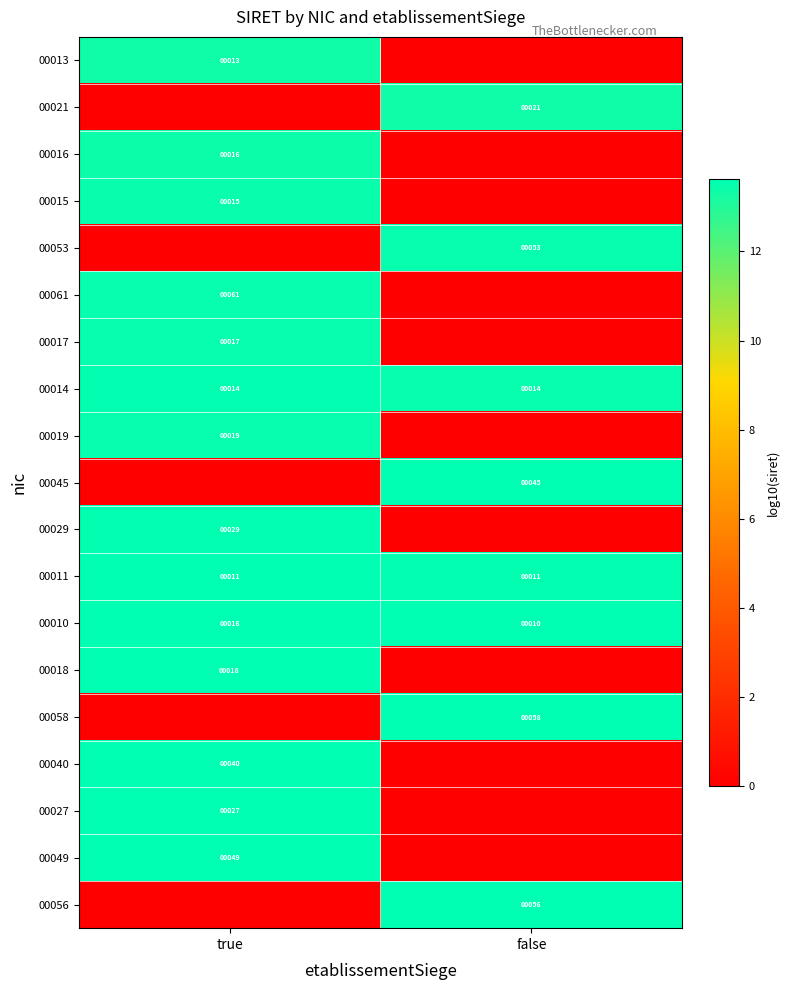

Is it true that 00021 equals 13 at false?

False